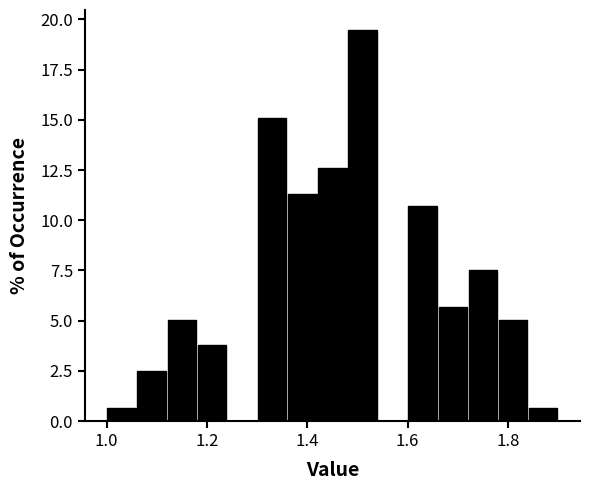

Read against the x-axis, roughly where is the centre of the tallest bar?

1.52